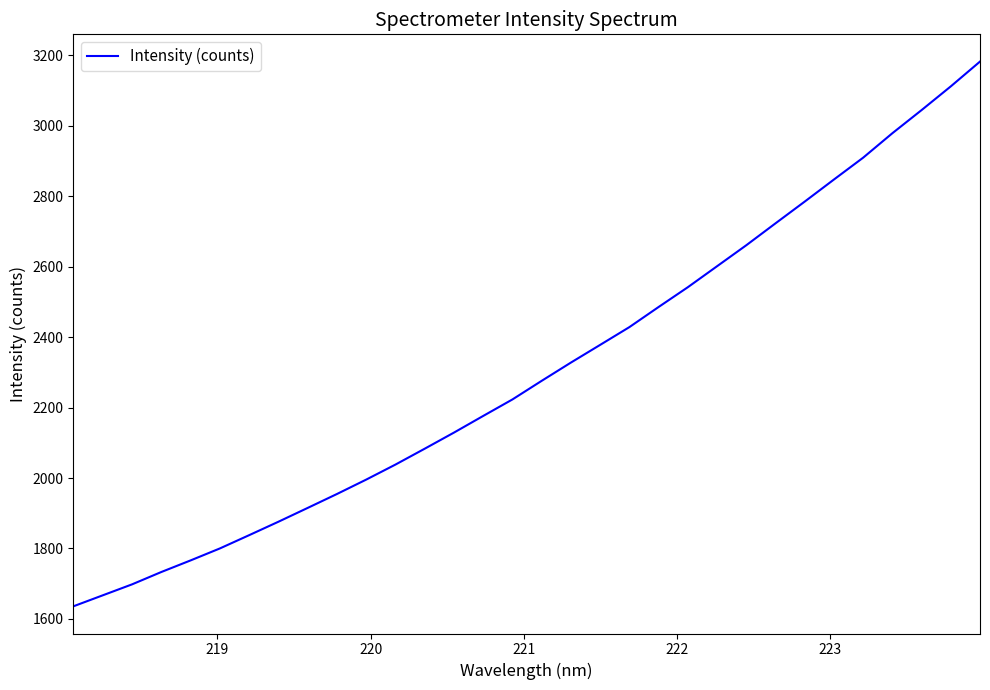

What is the smallest value displayed?

1635.9